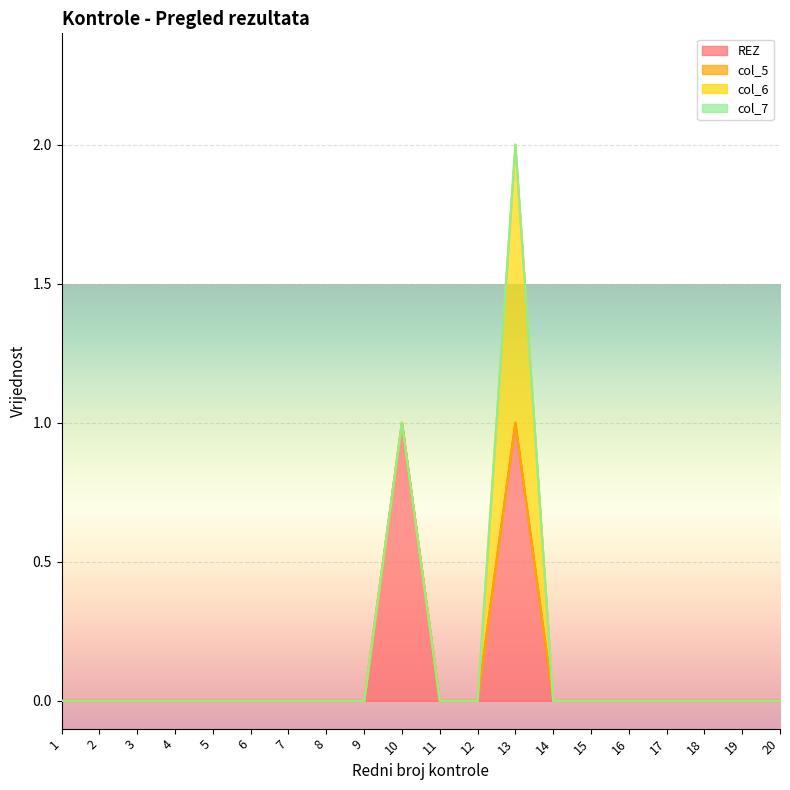

At how many categories does at least one series exceed 0?

2